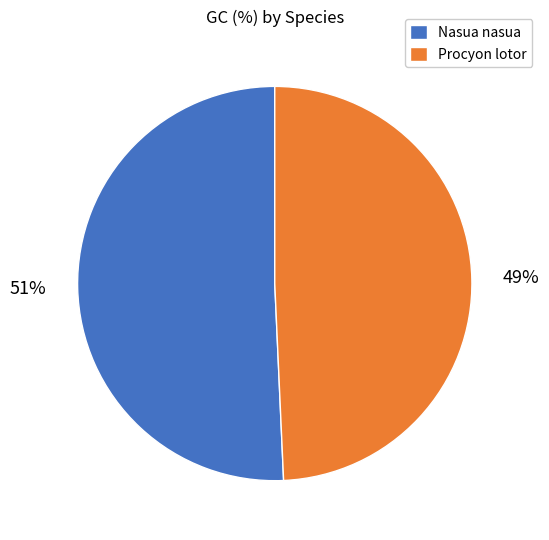

How many slices are in this pie chart?

2